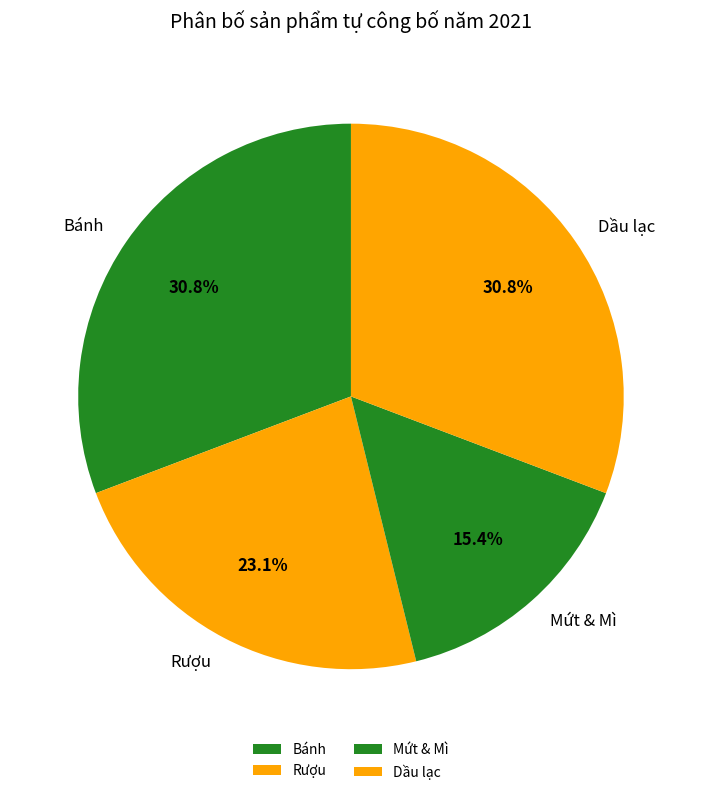

Does any single category account for the majority?

No